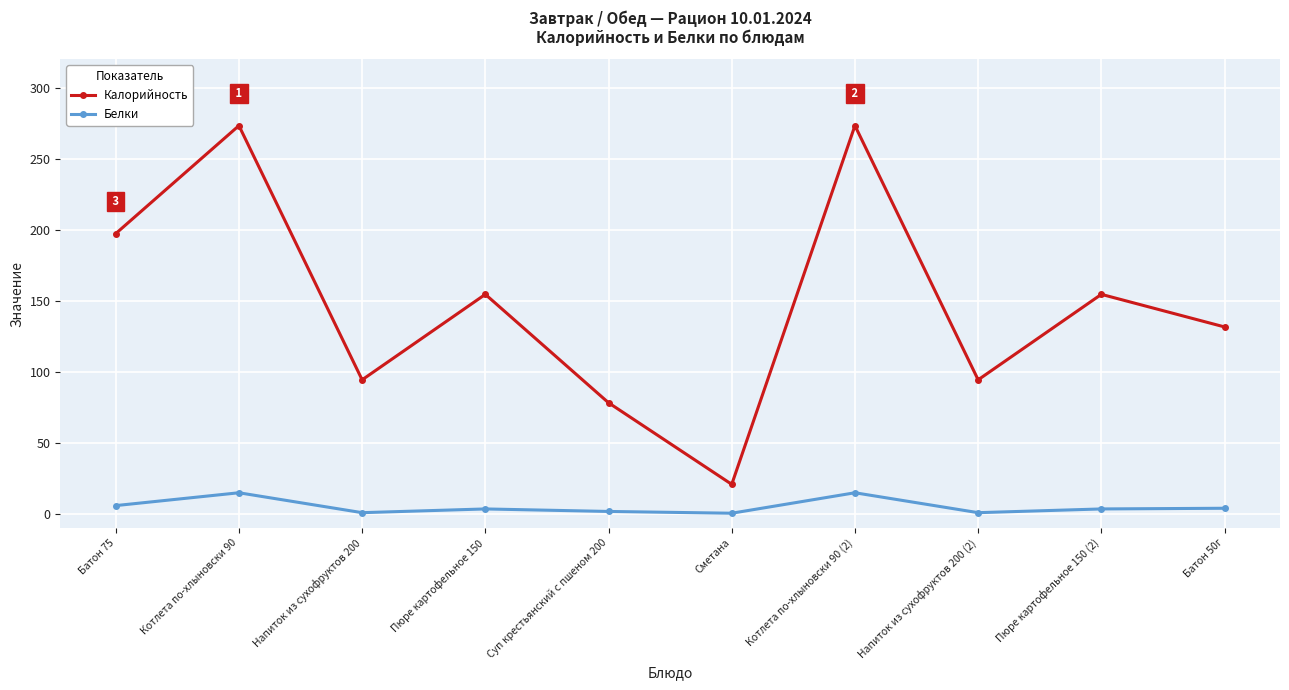

At which label does Калорийность reach its minimum?

Сметана